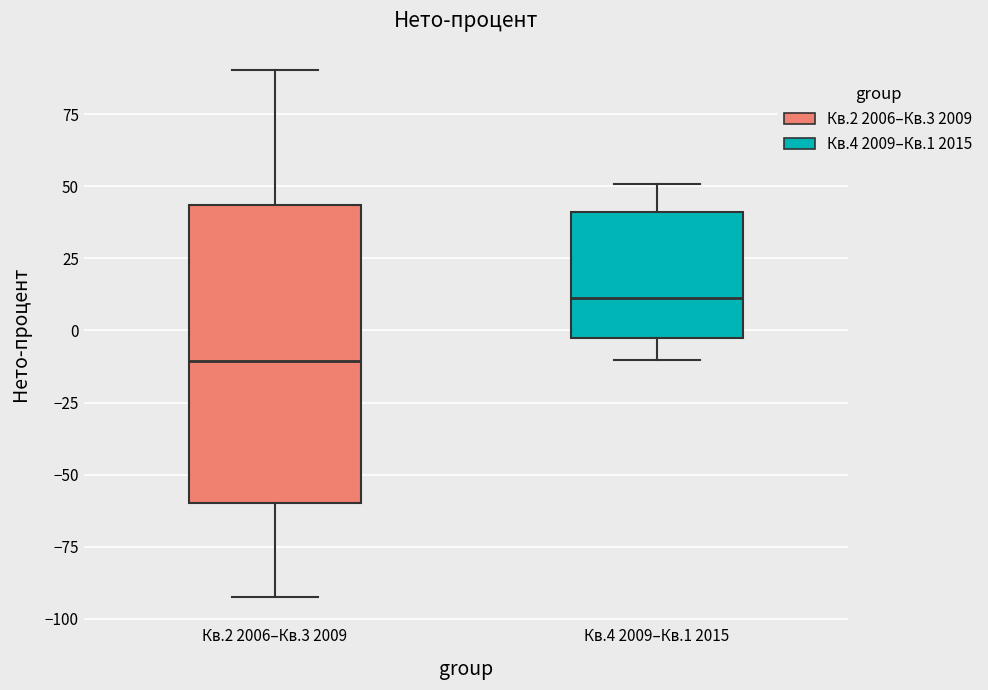

Where is the upper edge of the box for Кв.4 2009–Кв.1 2015 on the y-axis? The values are not printed on the chart, so give them approximately, as read against the axis.

40